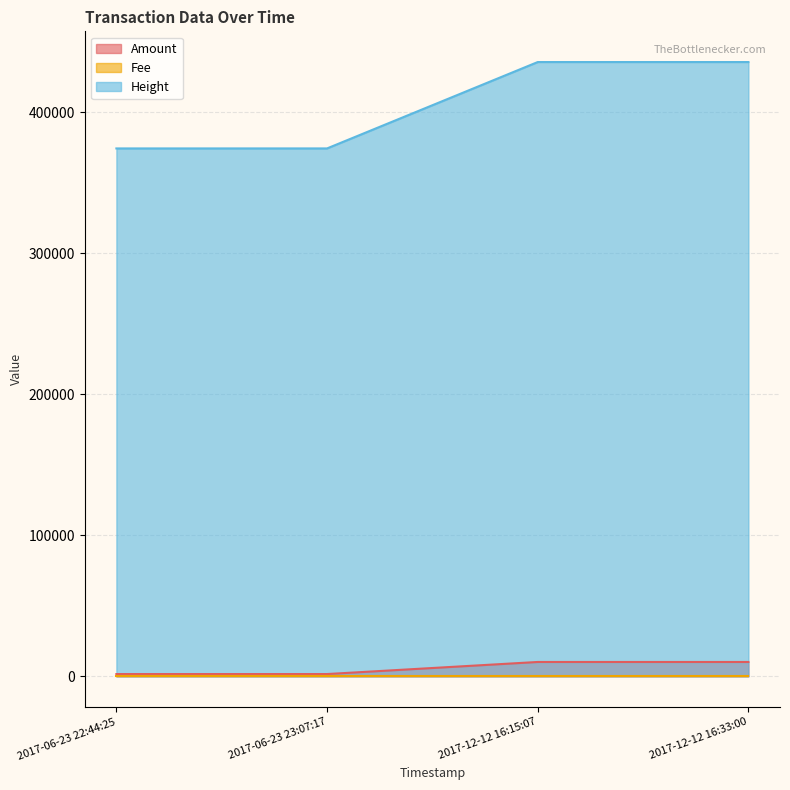

The Amount series shows 10161 at 2017-12-12 16:15:07. True or false?

True